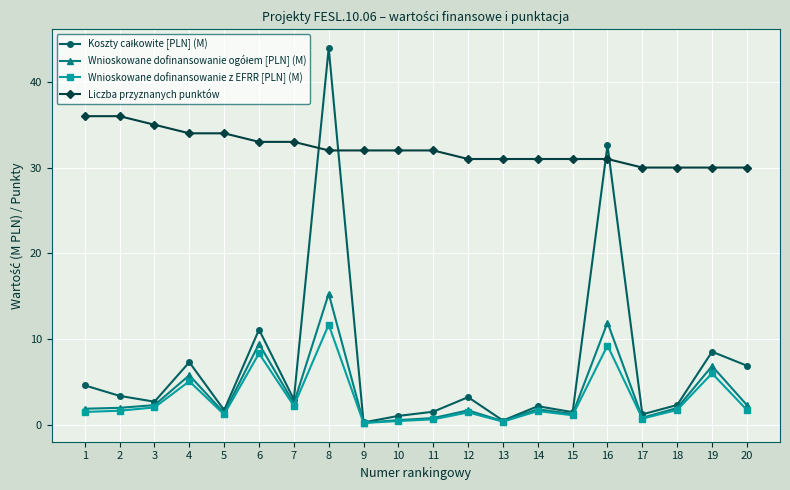

At which category is the sum across all series the highest?

8